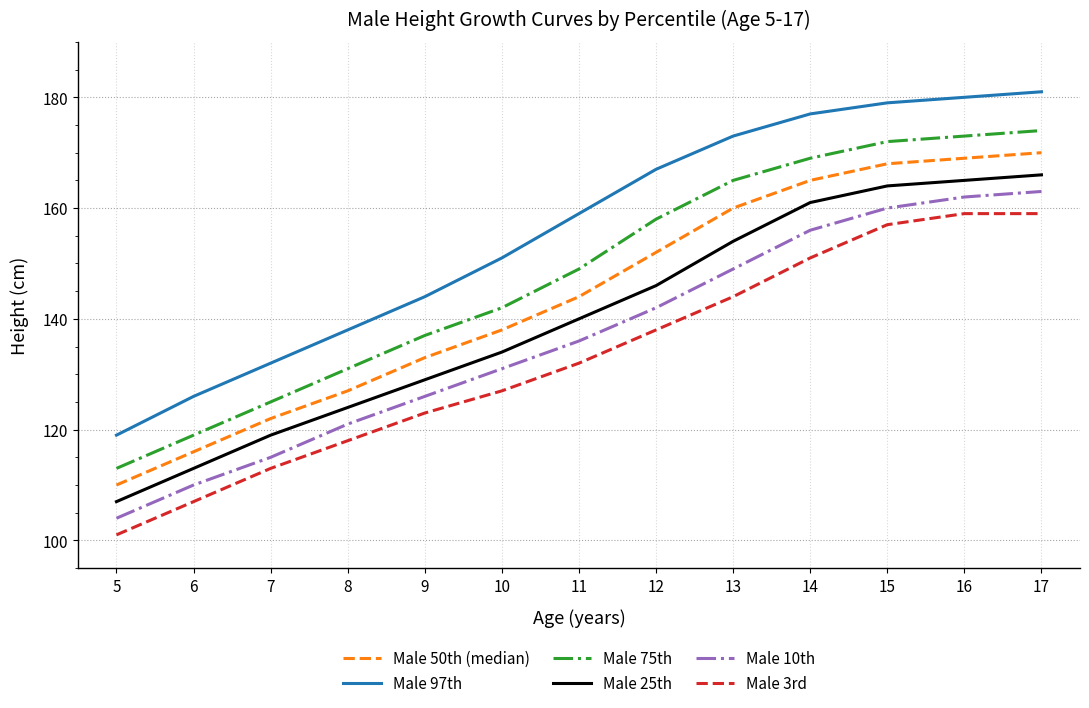

What is the difference between the maximum and minimum values in the Male 25th series?

59